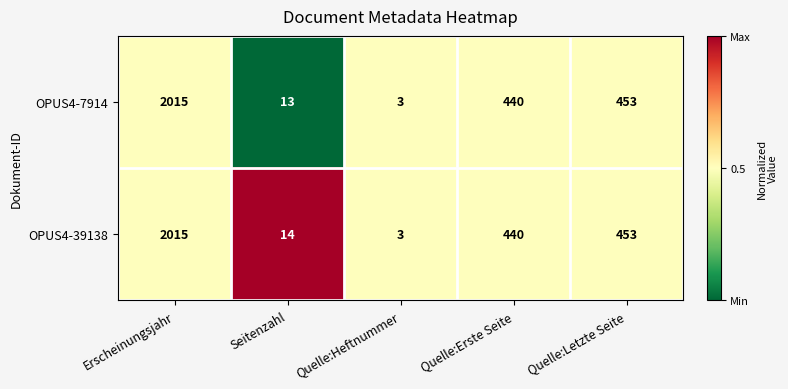

What is the difference between the second highest and minimum values in the OPUS4-39138 series?

450